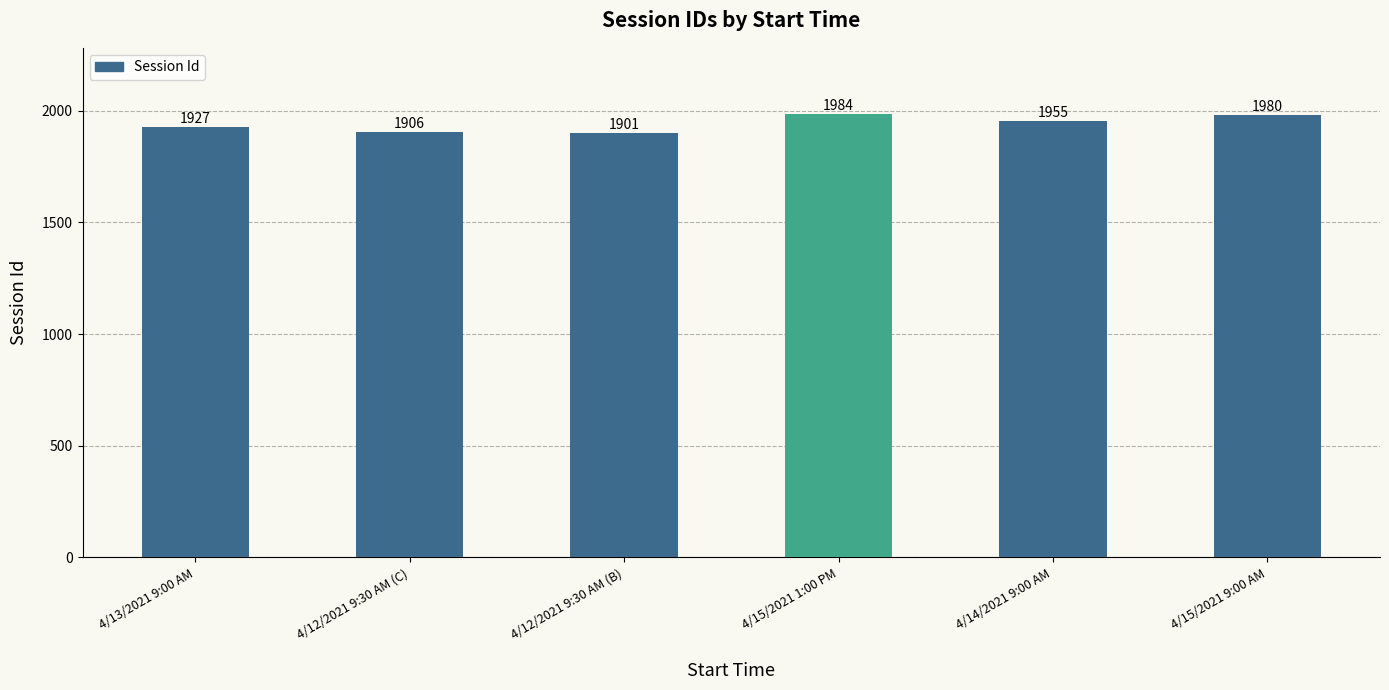

Where does the data first go above 1955?

4/15/2021 1:00 PM